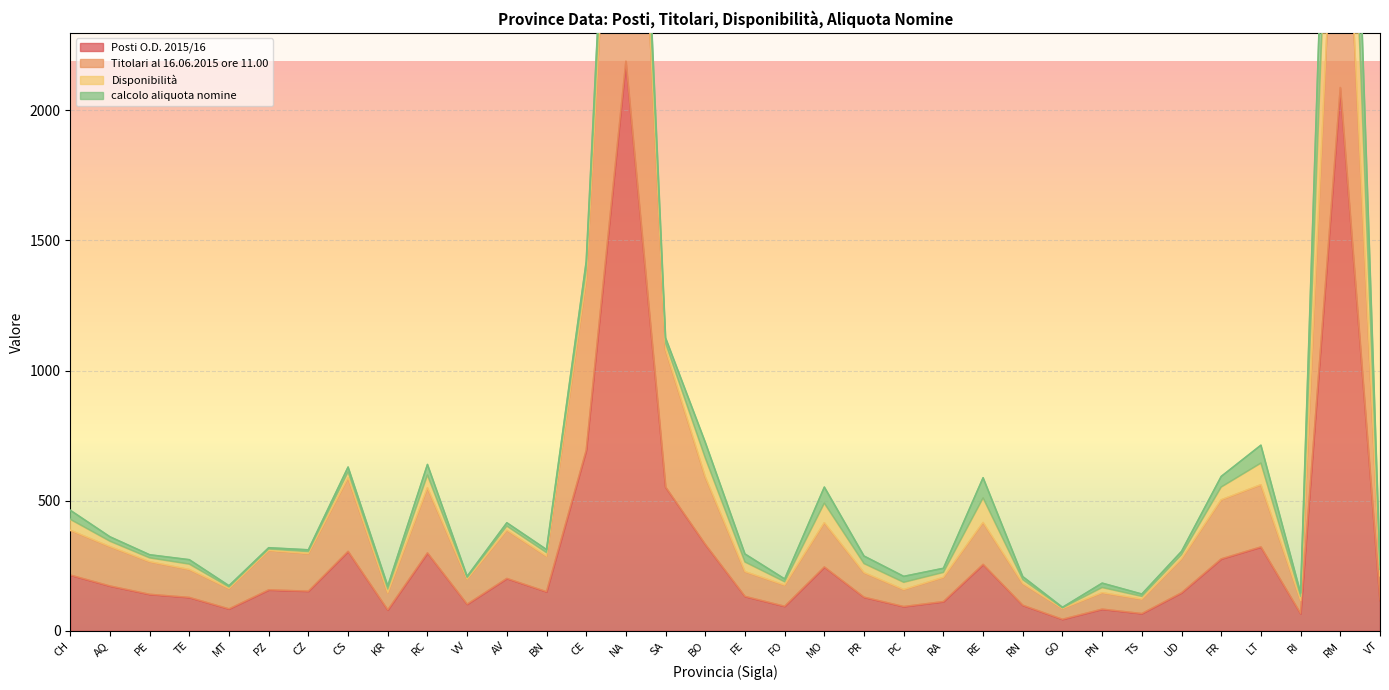

Which category has the highest value in the Posti O.D. 2015/16 series?

NA